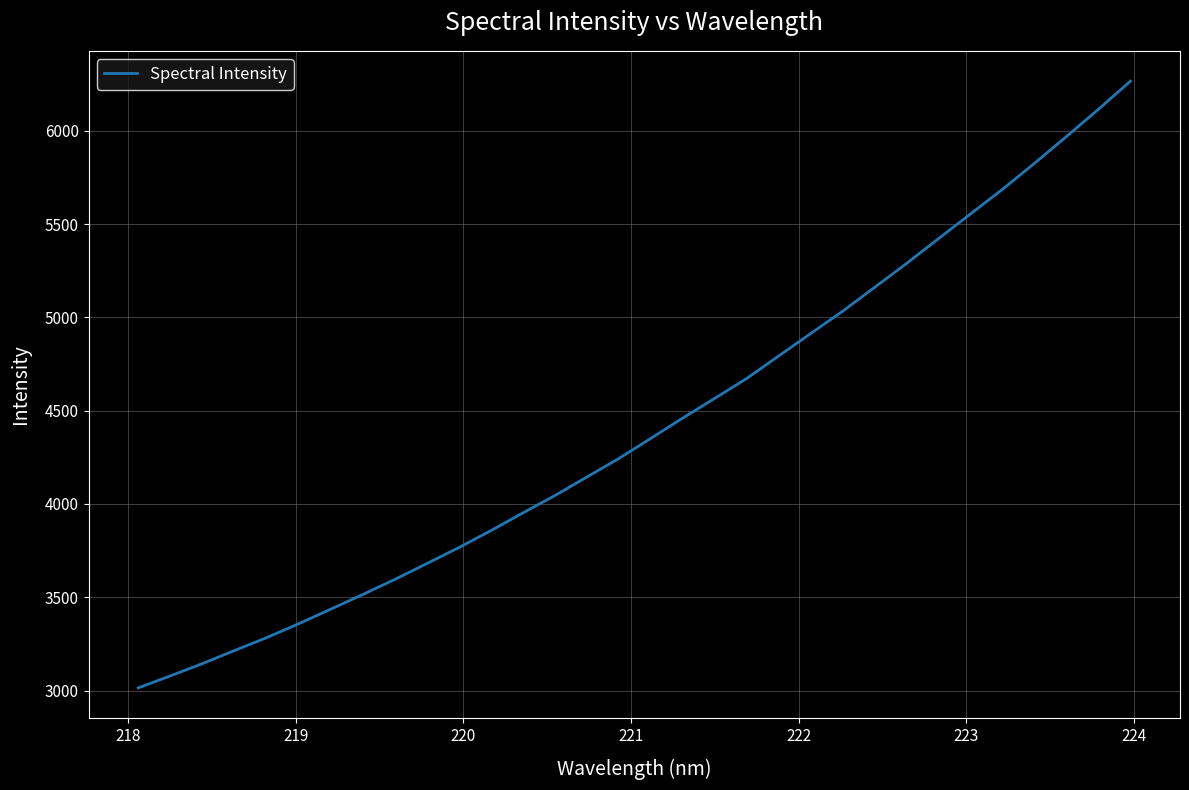

Does the chart display data point markers on the line(s)?

No